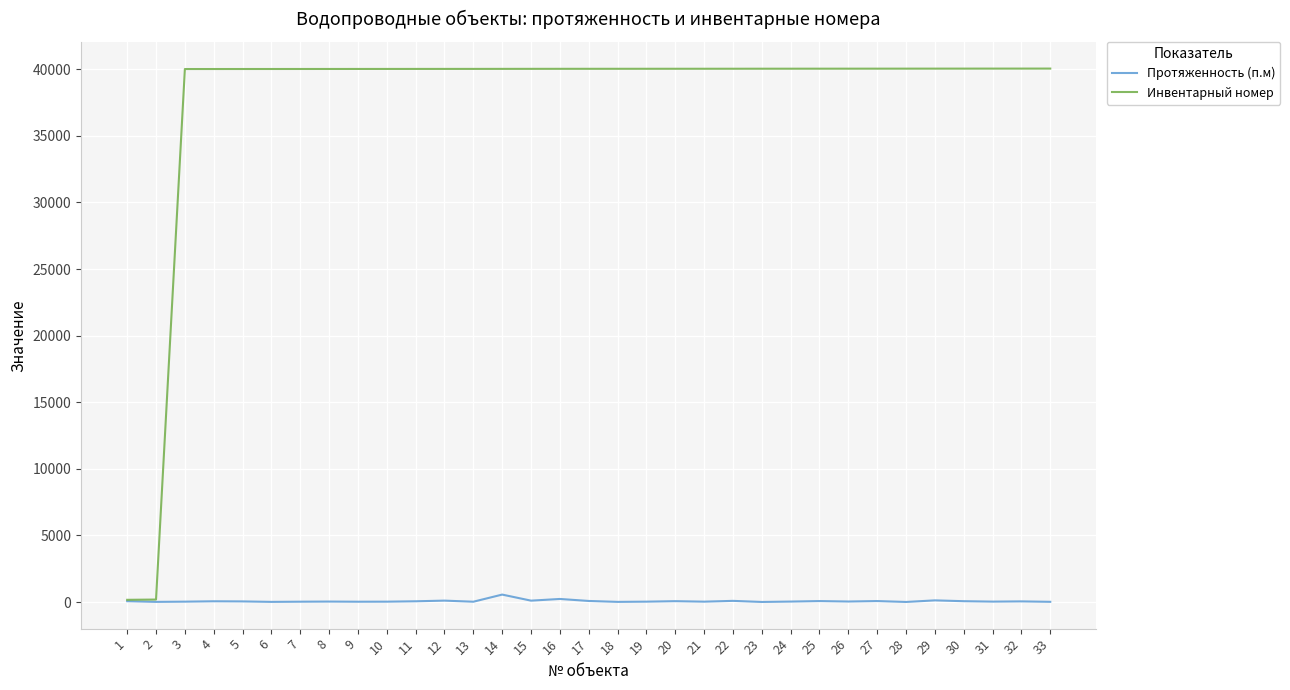

What is the difference between the highest and lowest values at 32?

39996.0